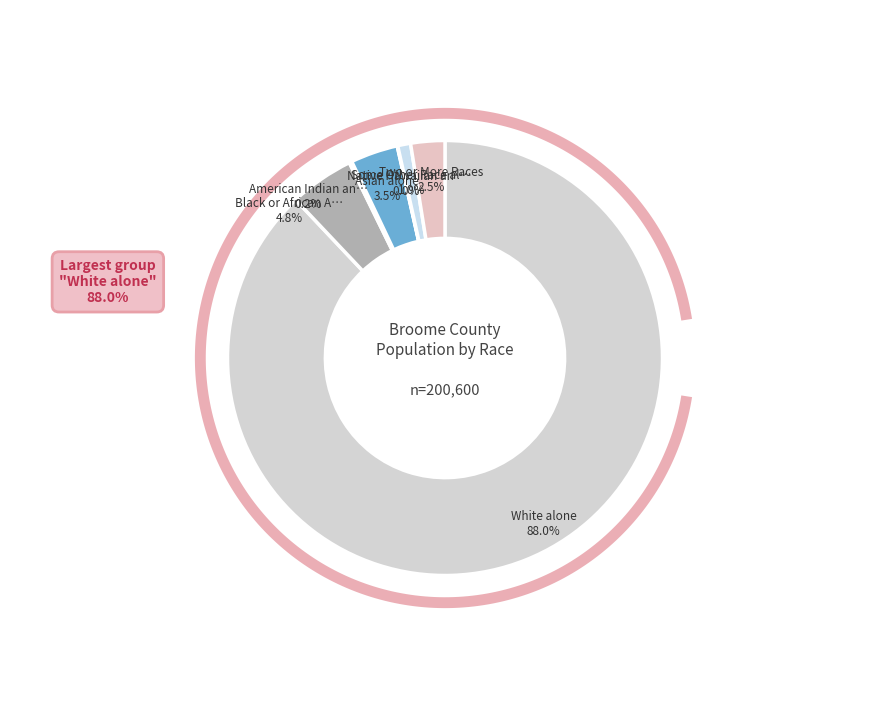

What percentage is the Some Other Race alone slice, to the nearest percent?

1%